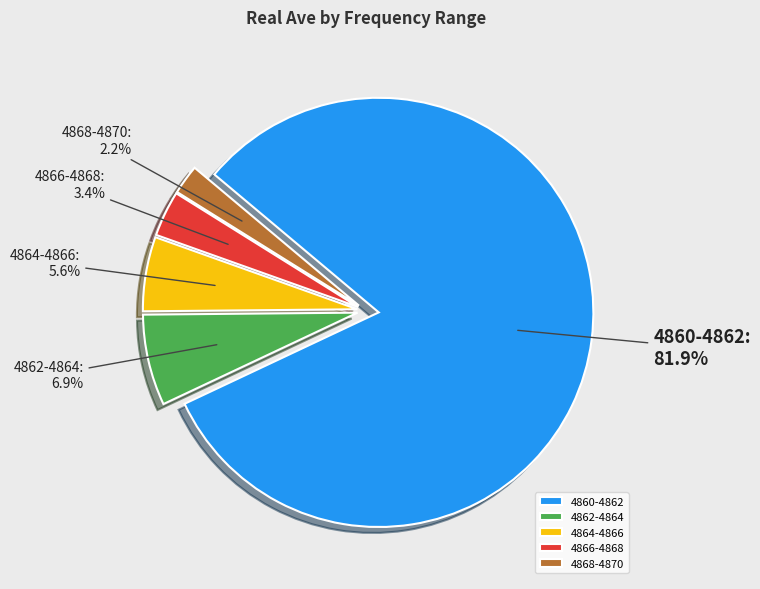

How much of the chart is everything except 4862-4864?

93.1%